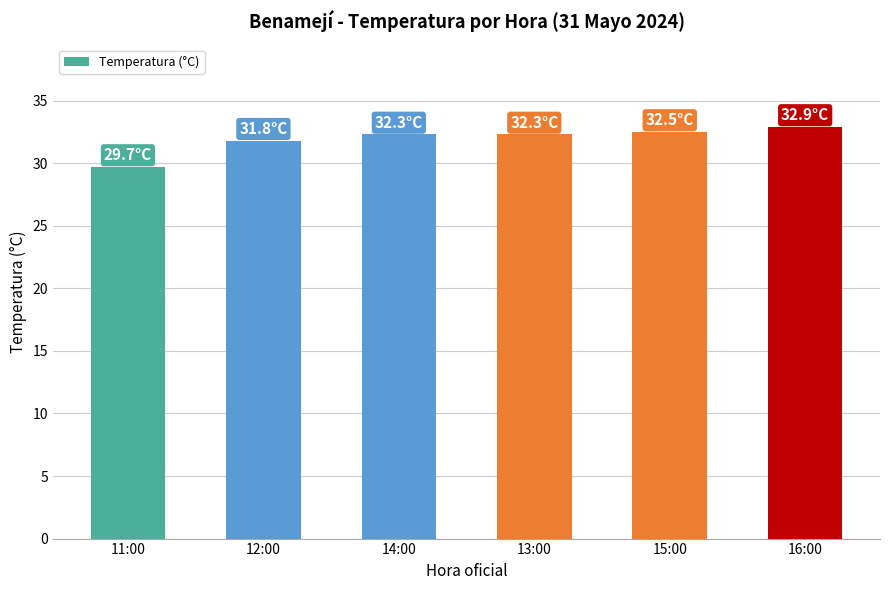

Does the chart contain stacked bars?

No